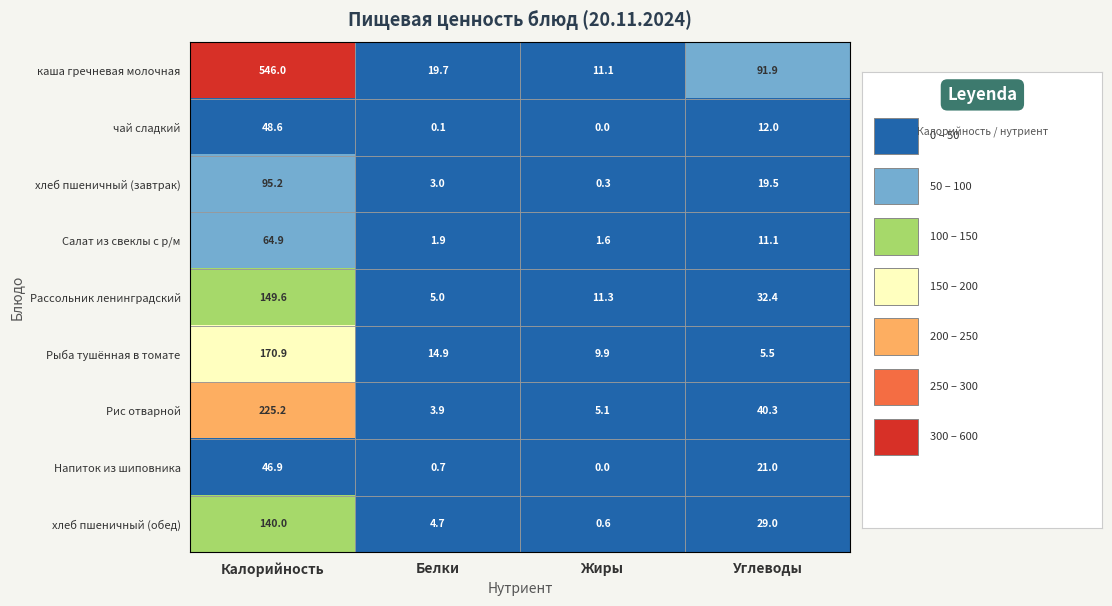

Which label corresponds to the largest value in the chart?

Калорийность